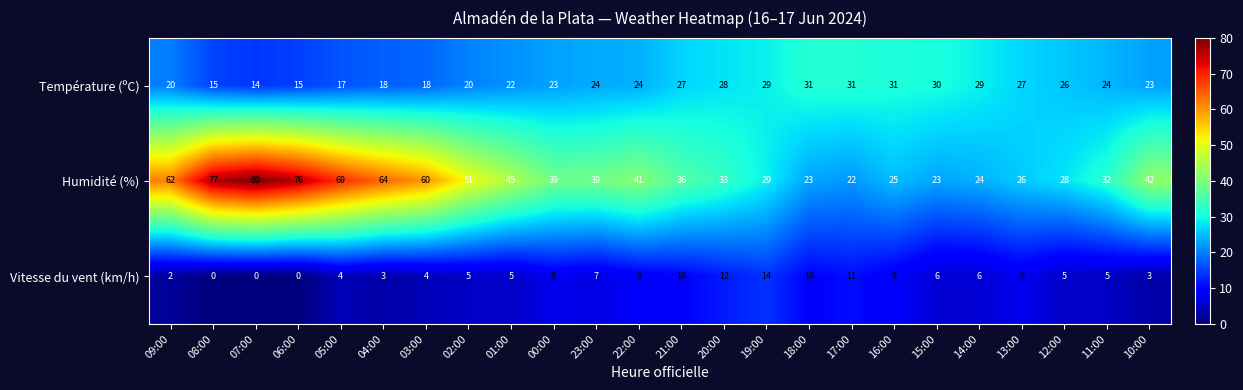

At which category is the sum across all series the highest?

07:00